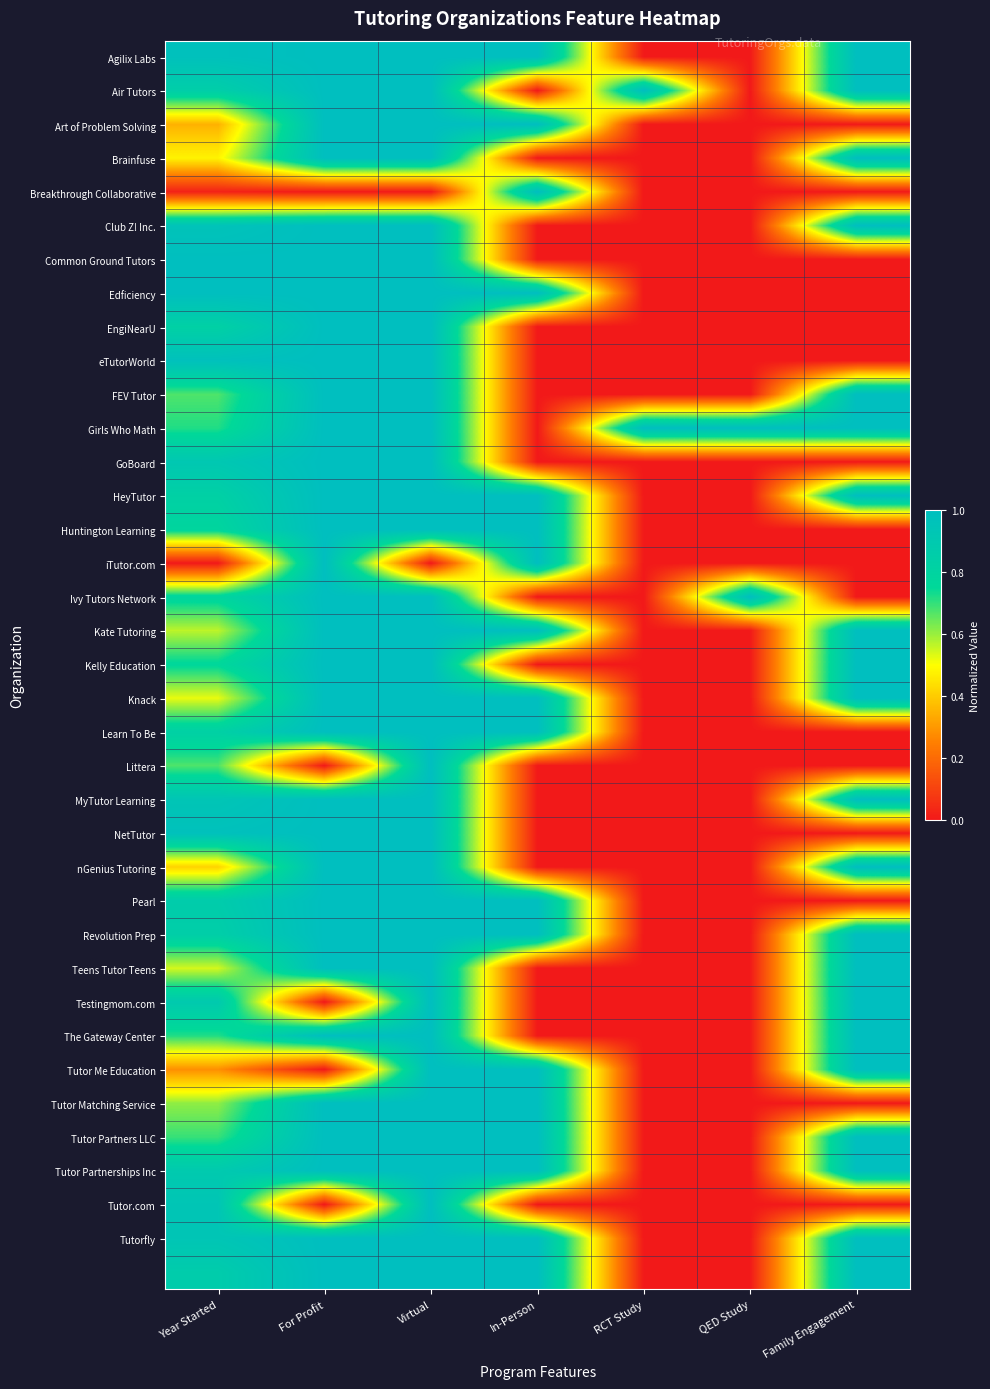

At how many categories does at least one series exceed 0?

7